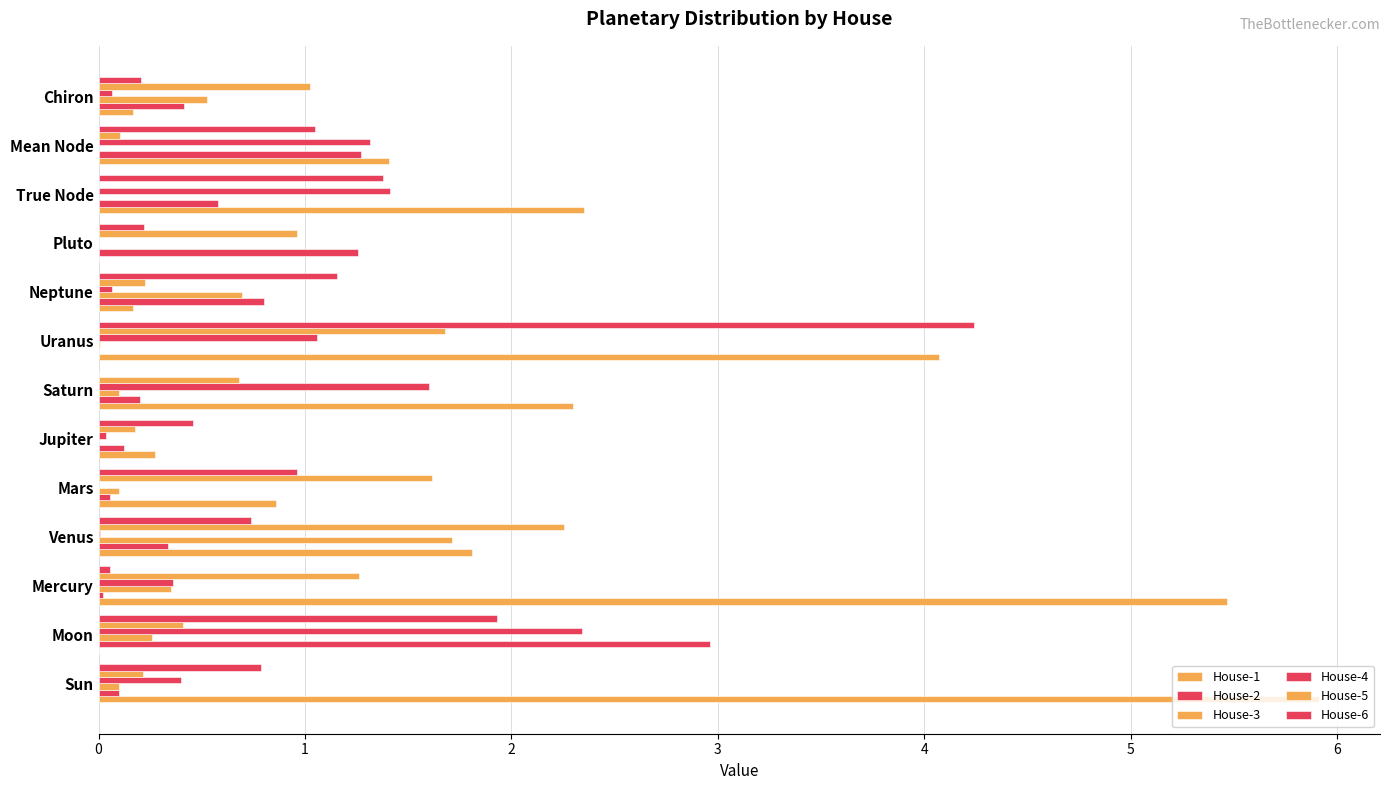

Which series has the widest spread of values?

House-1